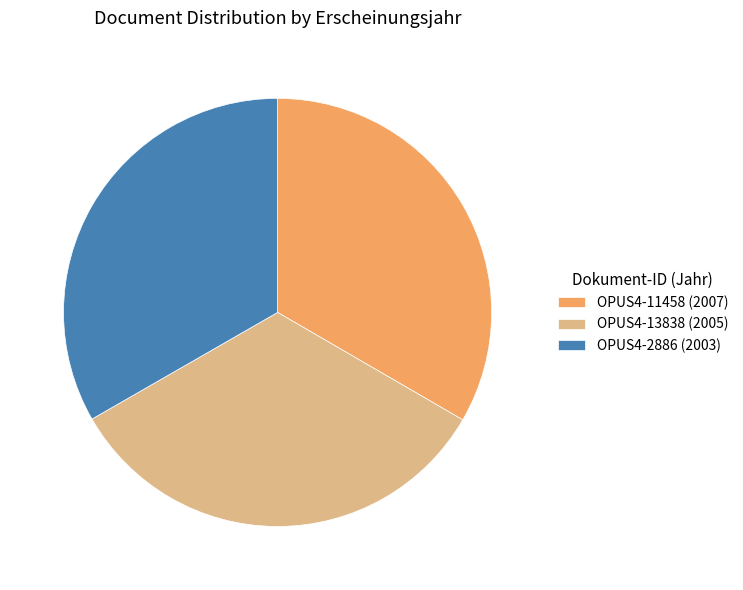

True or false: OPUS4-2886 accounts for 45% of the total.

False